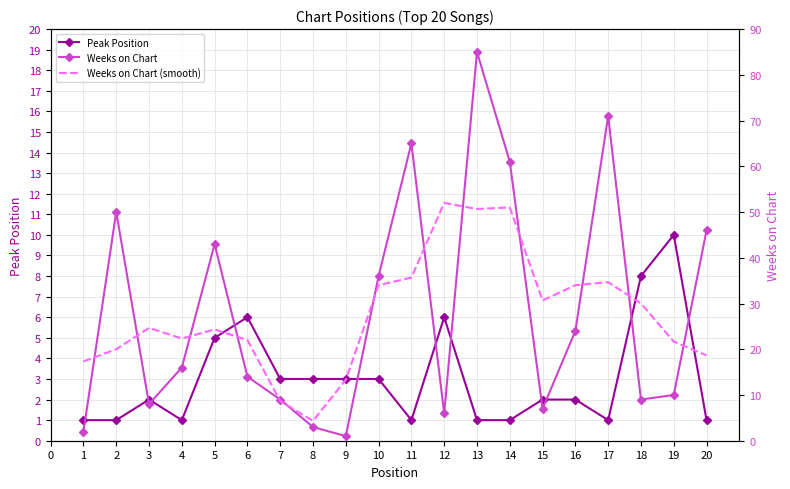

Rank the series by their maximum value, from lowest to highest.

Peak Position, Weeks on Chart (smooth), Weeks on Chart